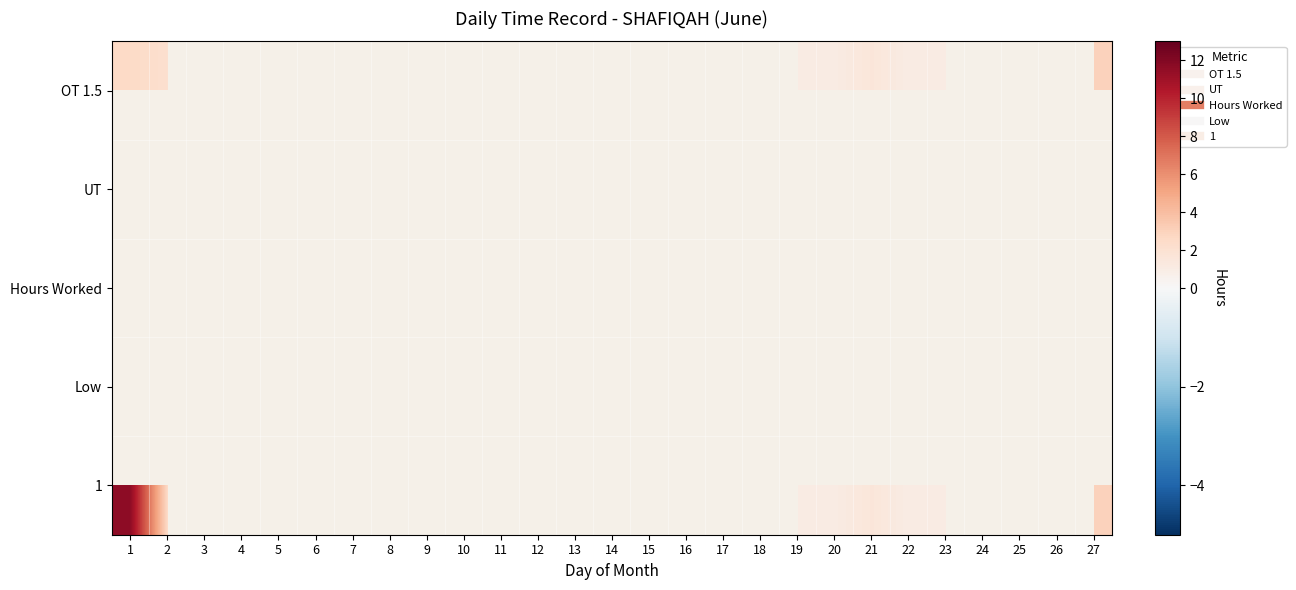

Count the number of data series in this chart.

5